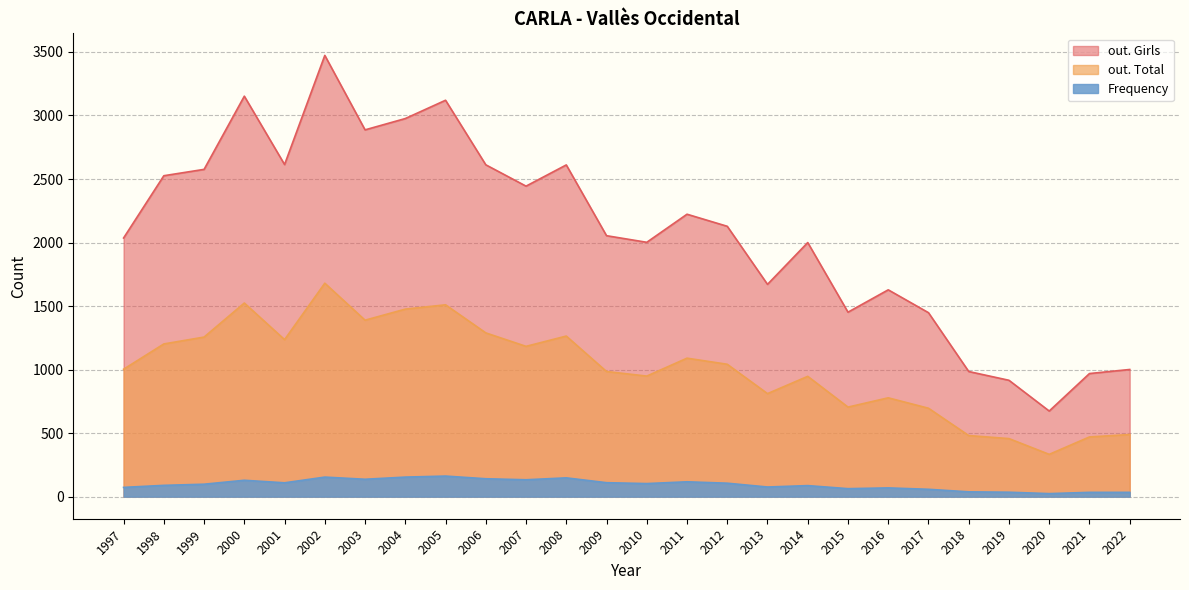

Which label corresponds to the smallest value in the chart?

2020